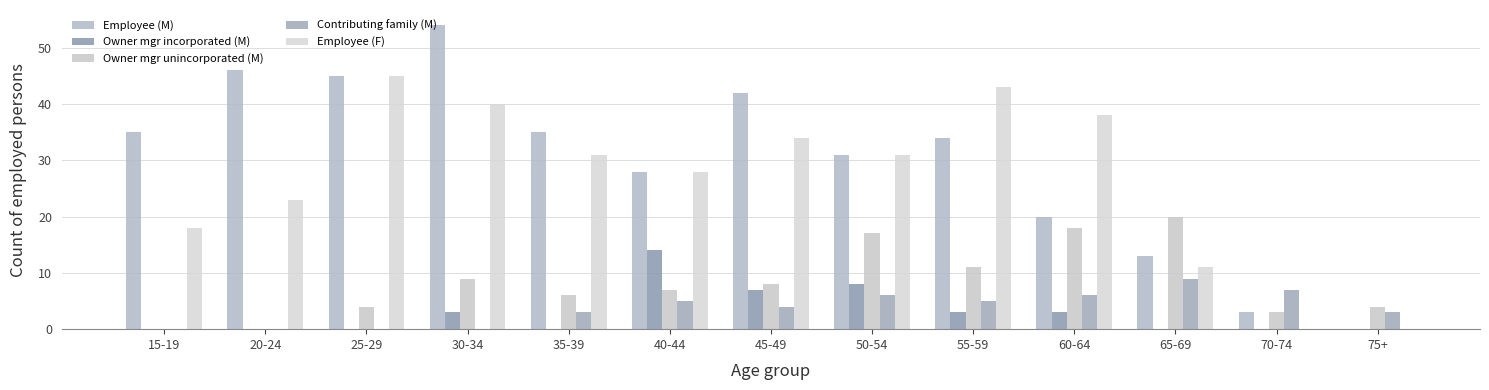

Is the value of Owner mgr unincorporated (M) at 45-49 greater than the value of Contributing family (M) at 70-74?

Yes